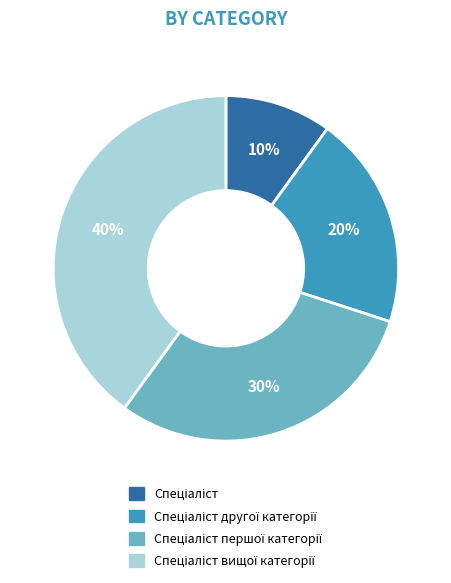

Is there a majority slice in this chart?

No